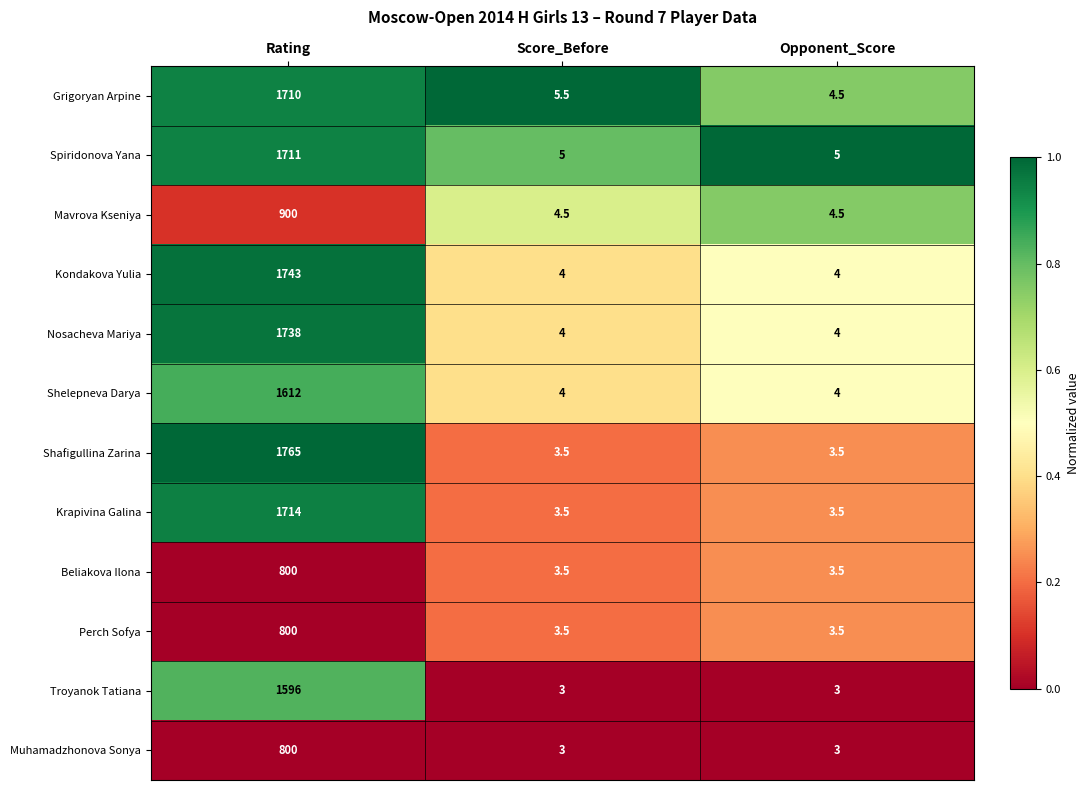

How many values in the Grigoryan Arpine series exceed 5?

2